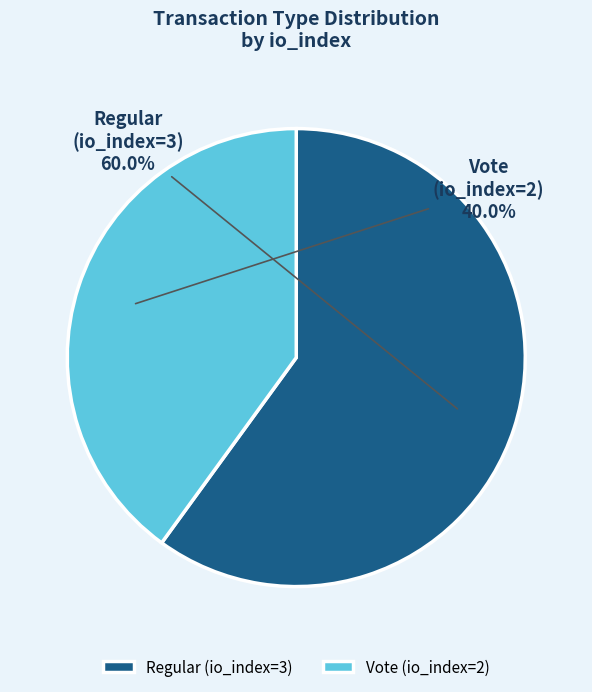

How much of the chart is everything except Regular (io_index=3)?

40.0%